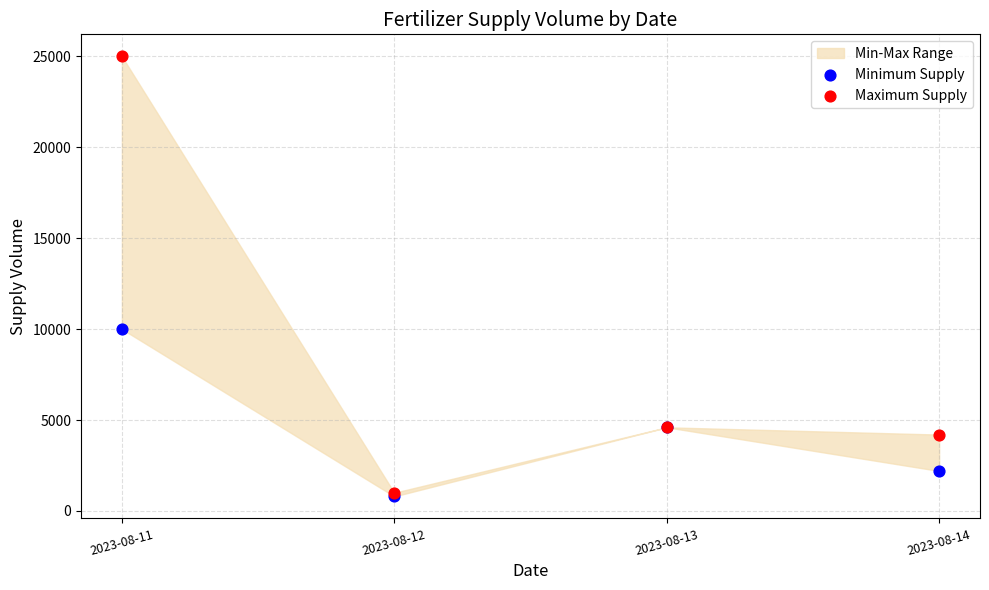

Which series has the widest spread of Y values?

Maximum Supply